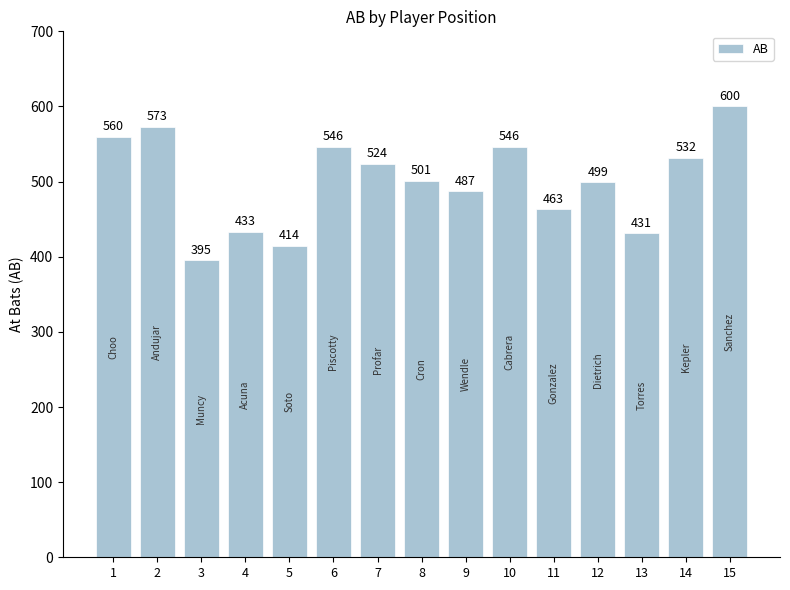

The chart shows a value of 499 at 12. True or false?

True